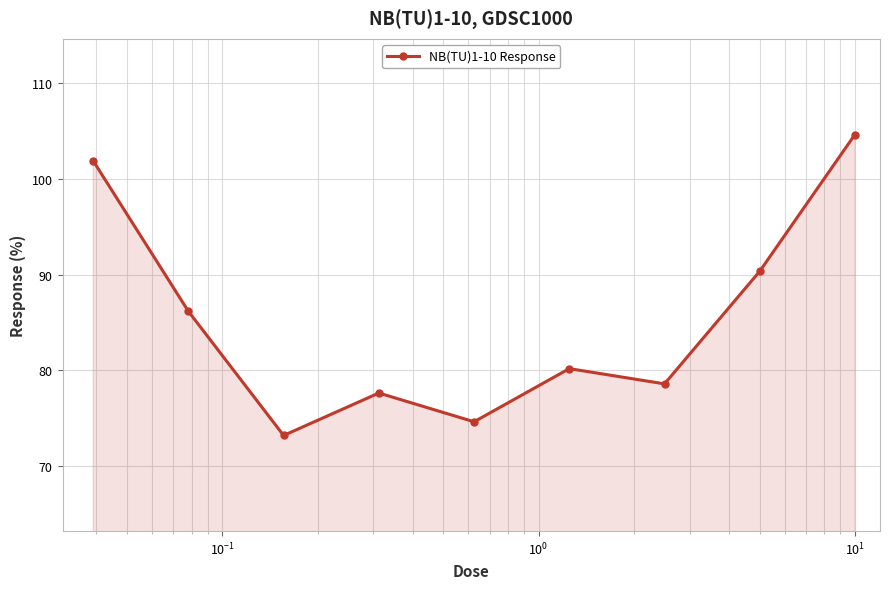

What is the minimum value shown in the chart?

73.2